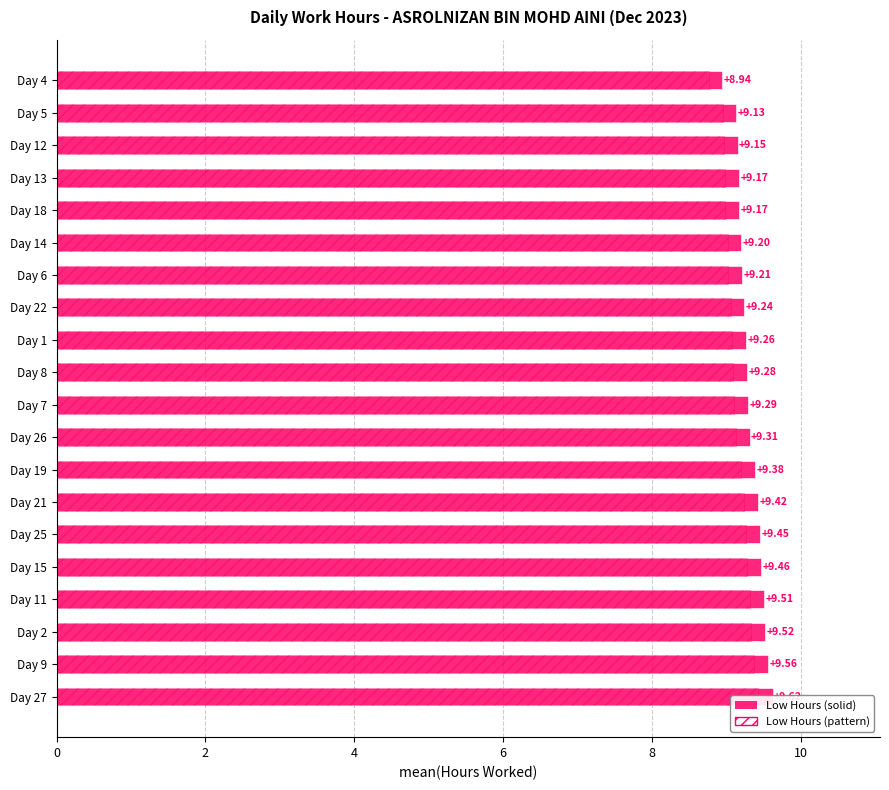

Between Day 7 and Day 1, which is larger?

Day 7